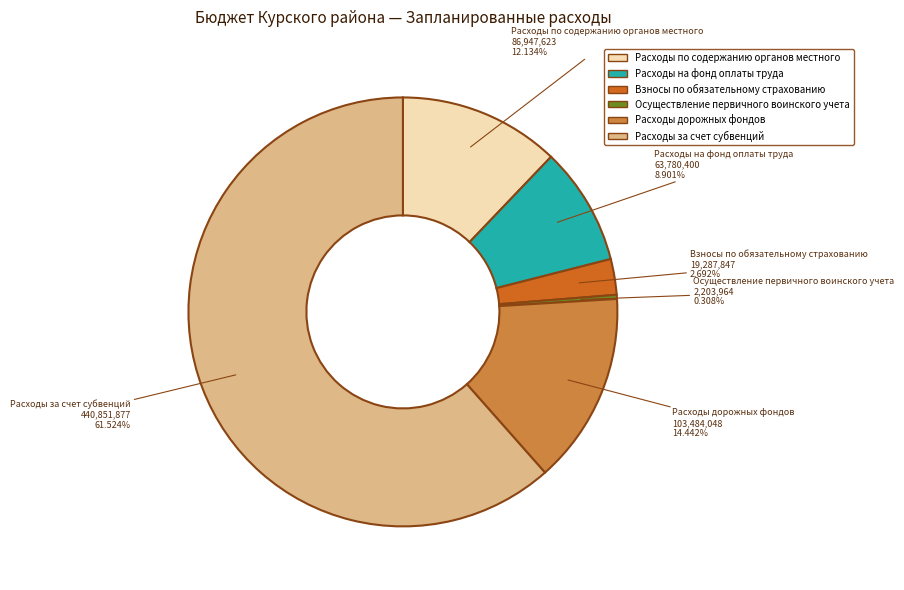

Between Расходы дорожных фондов and Расходы по содержанию органов местного, which is larger?

Расходы дорожных фондов